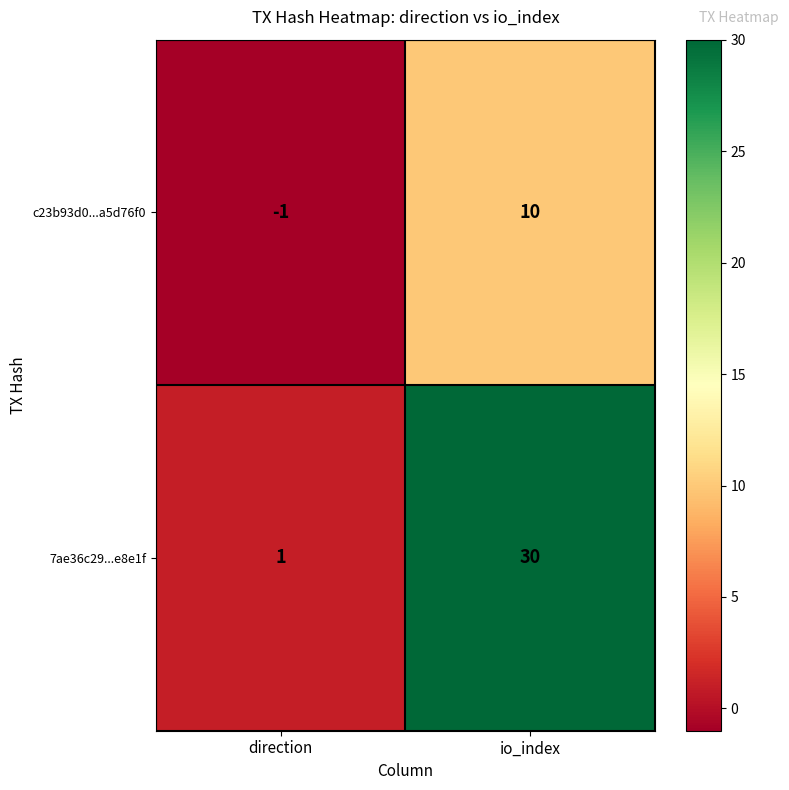

True or false: 7ae36c29...e8e1f has a value of 49 at io_index.

False